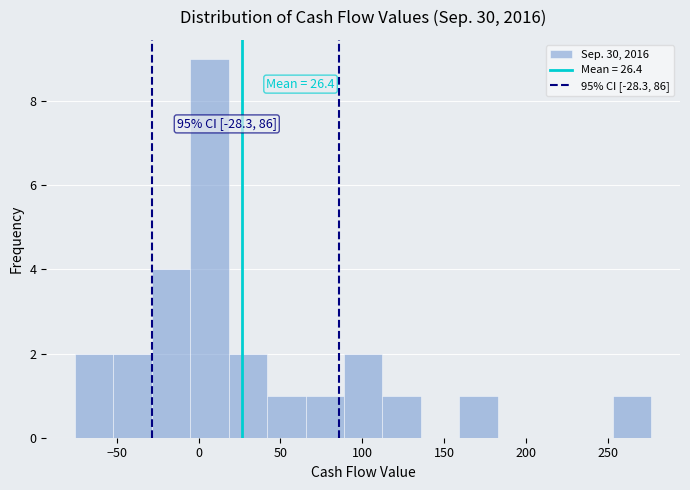

Over which range of the x-axis is the bar tallest?

-5 to 20